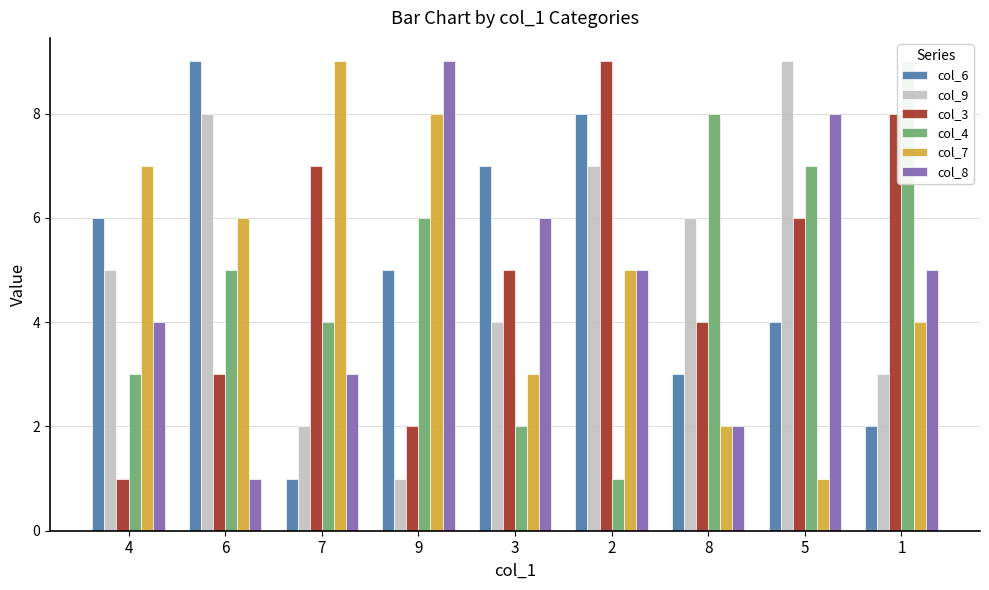

What is the label of the 9th bar from the right?

4